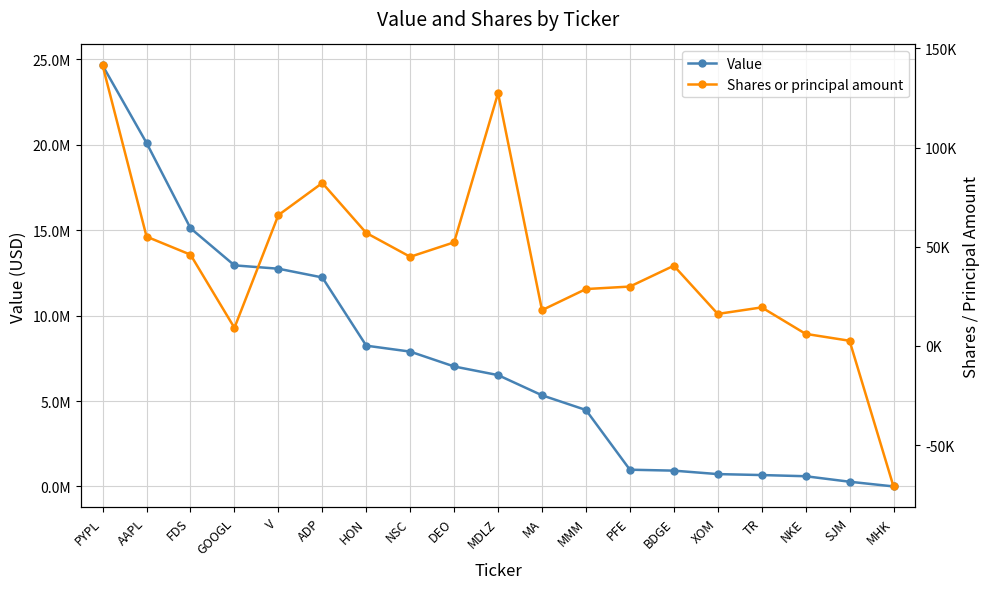

What is the greatest value displayed?

24638000